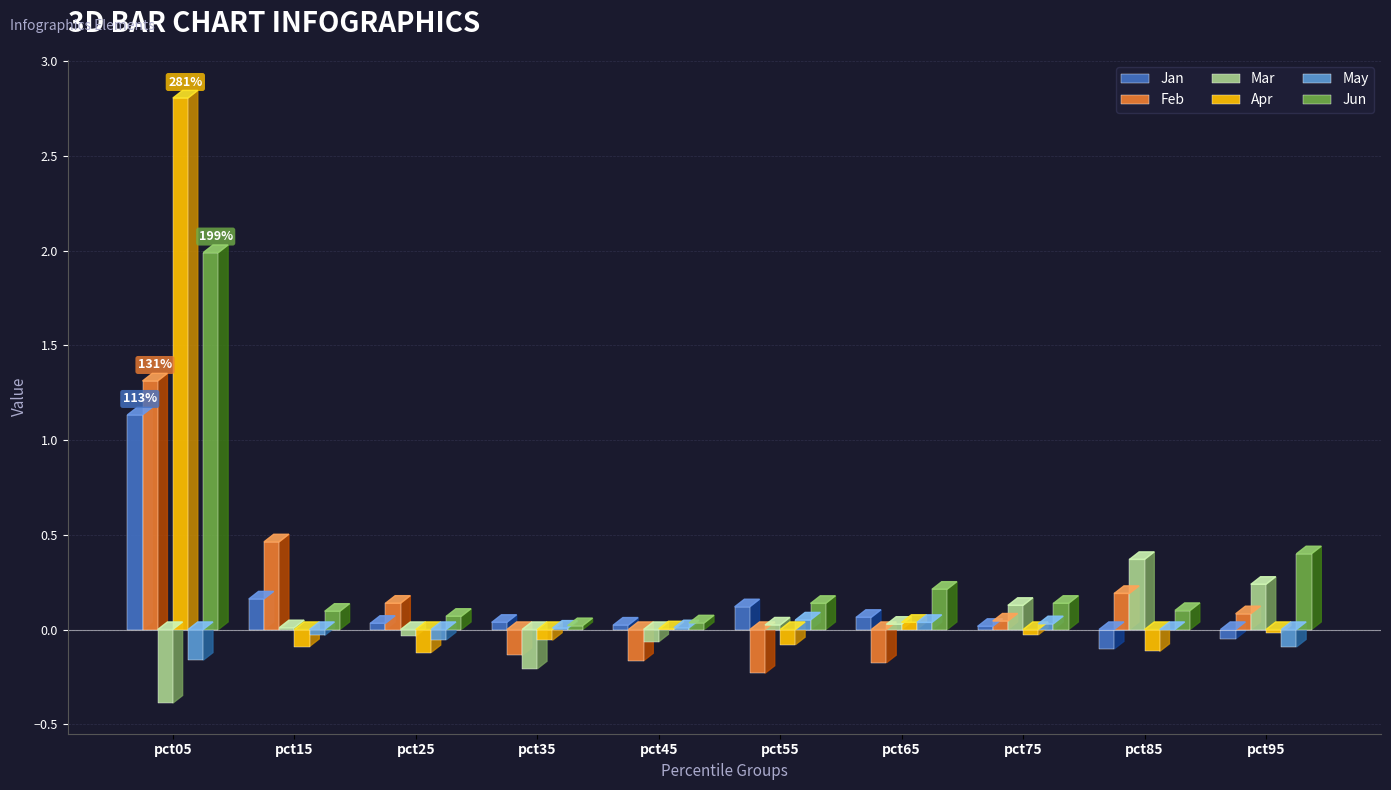

At which category is the sum across all series the highest?

pct05